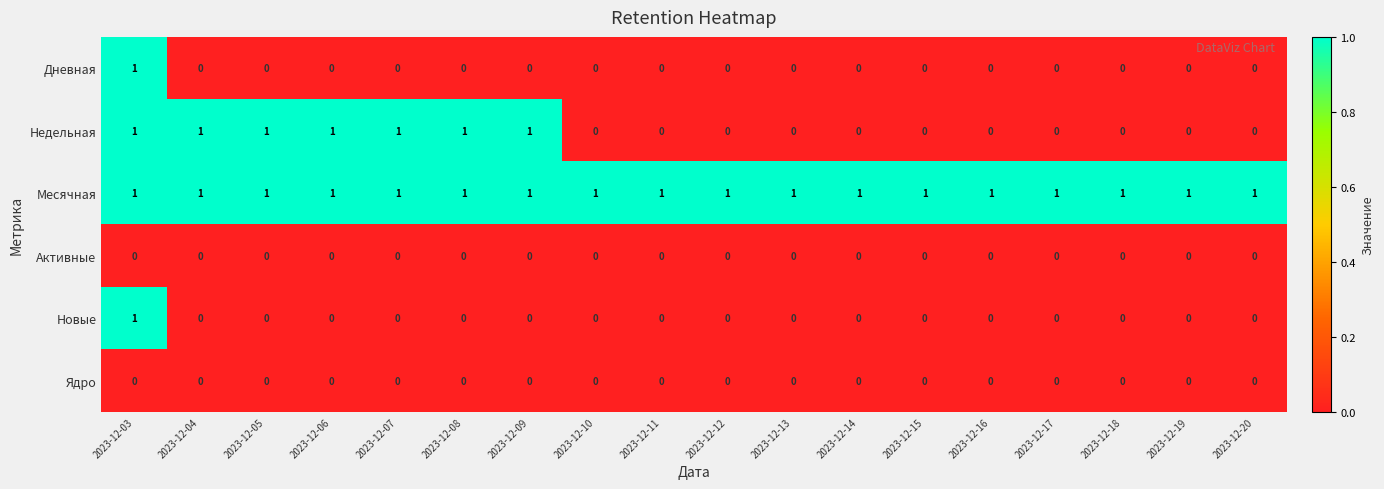

Which series has the largest total across all categories?

Месячная